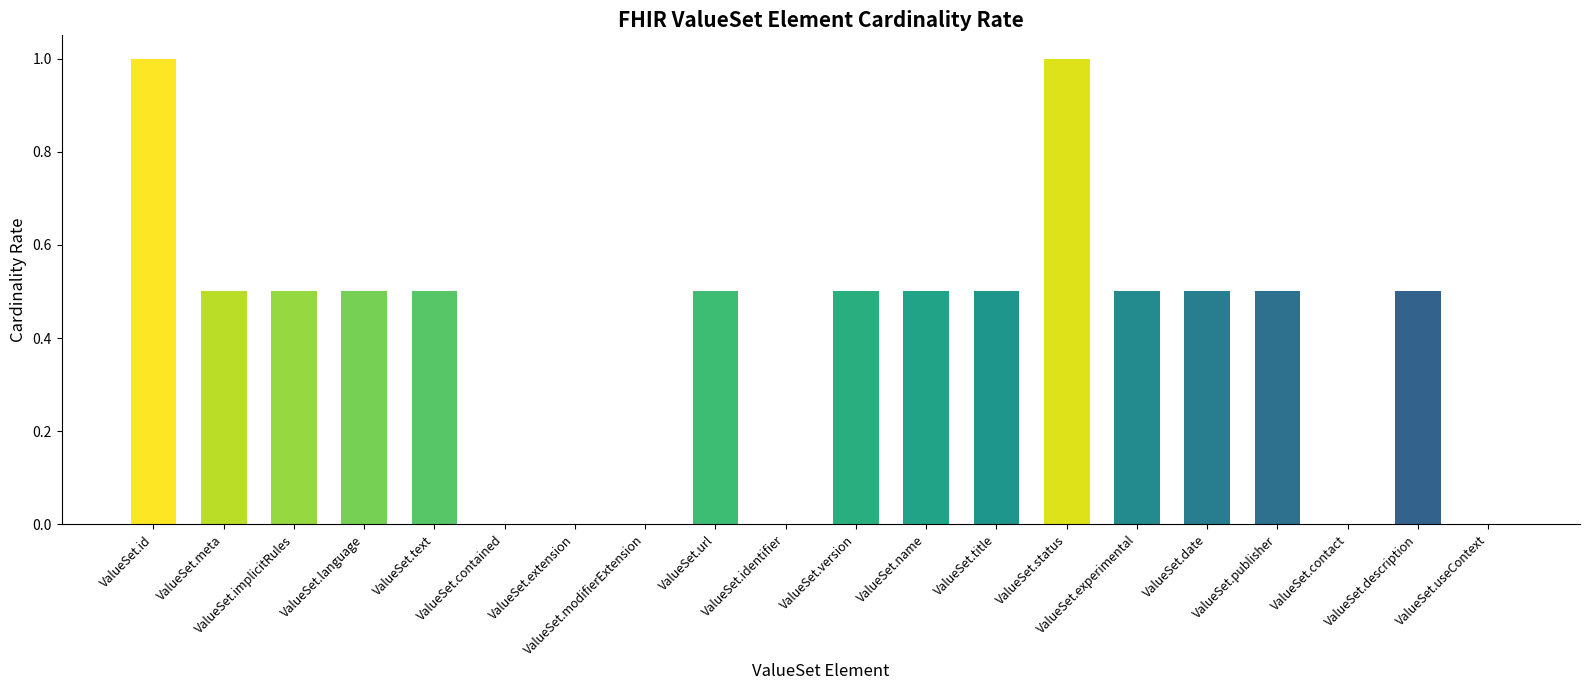

What is the maximum value shown in the chart?

1.0